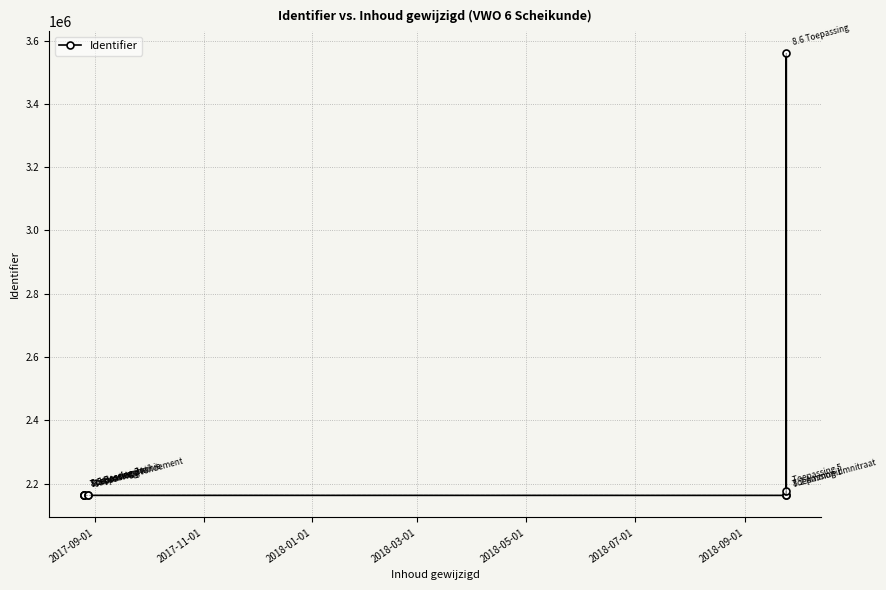

What is the sum of all values?

23038395